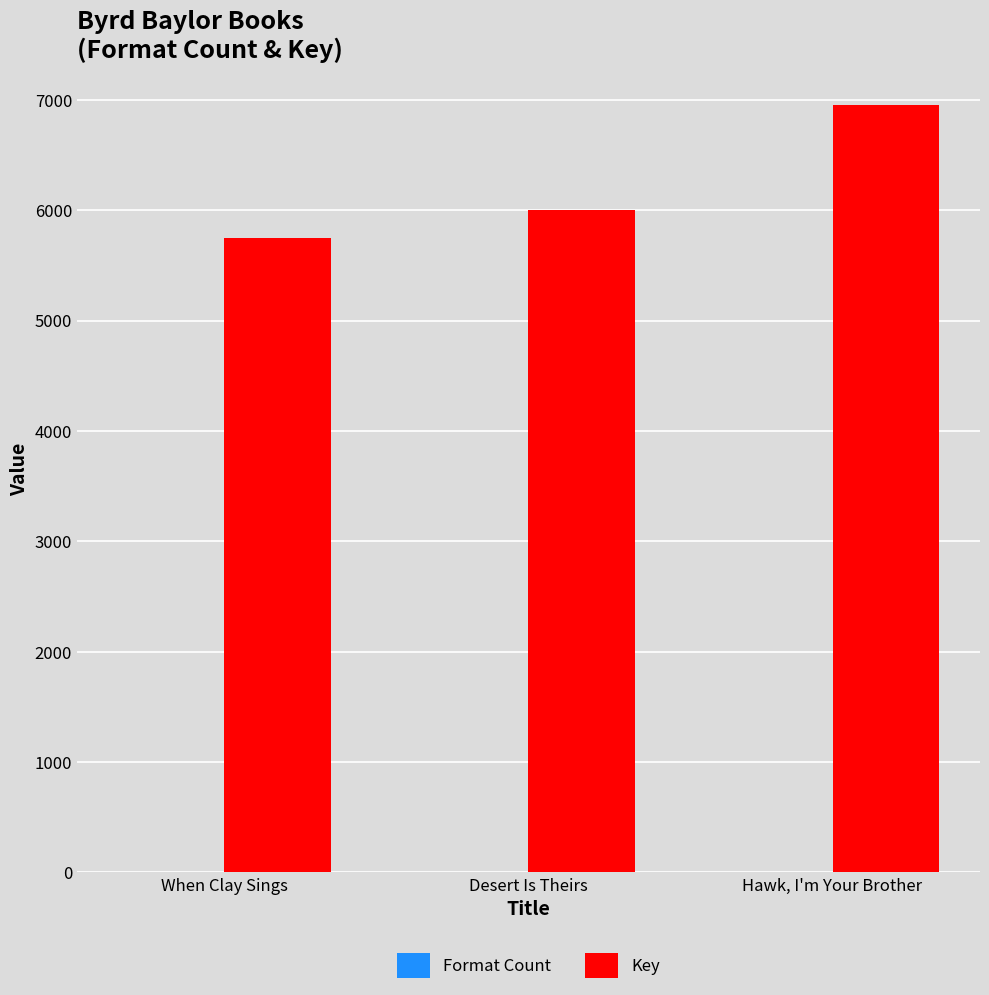

What is the maximum value for Key?

6956